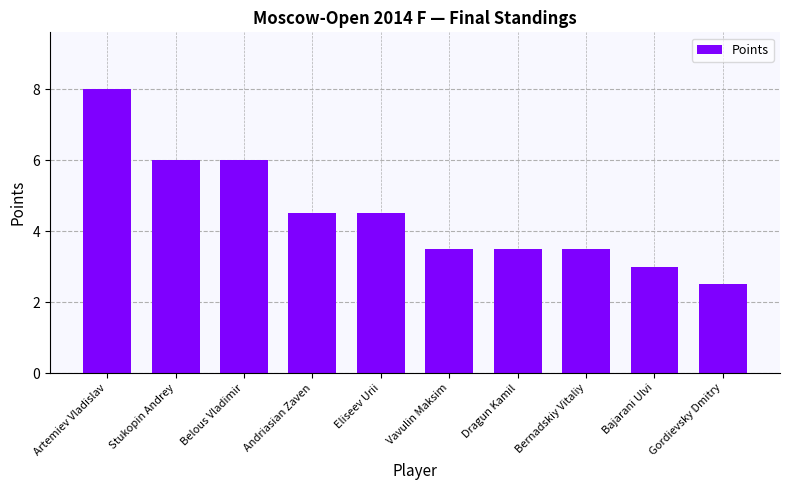

What is the ratio of the value at Stukopin Andrey to the value at Gordievsky Dmitry?

2.4